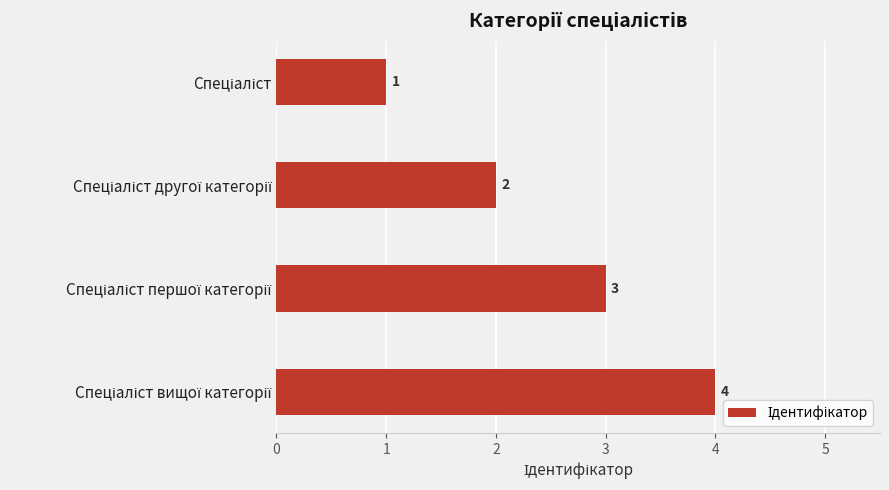

Count the values in the range 2 to 4.

3